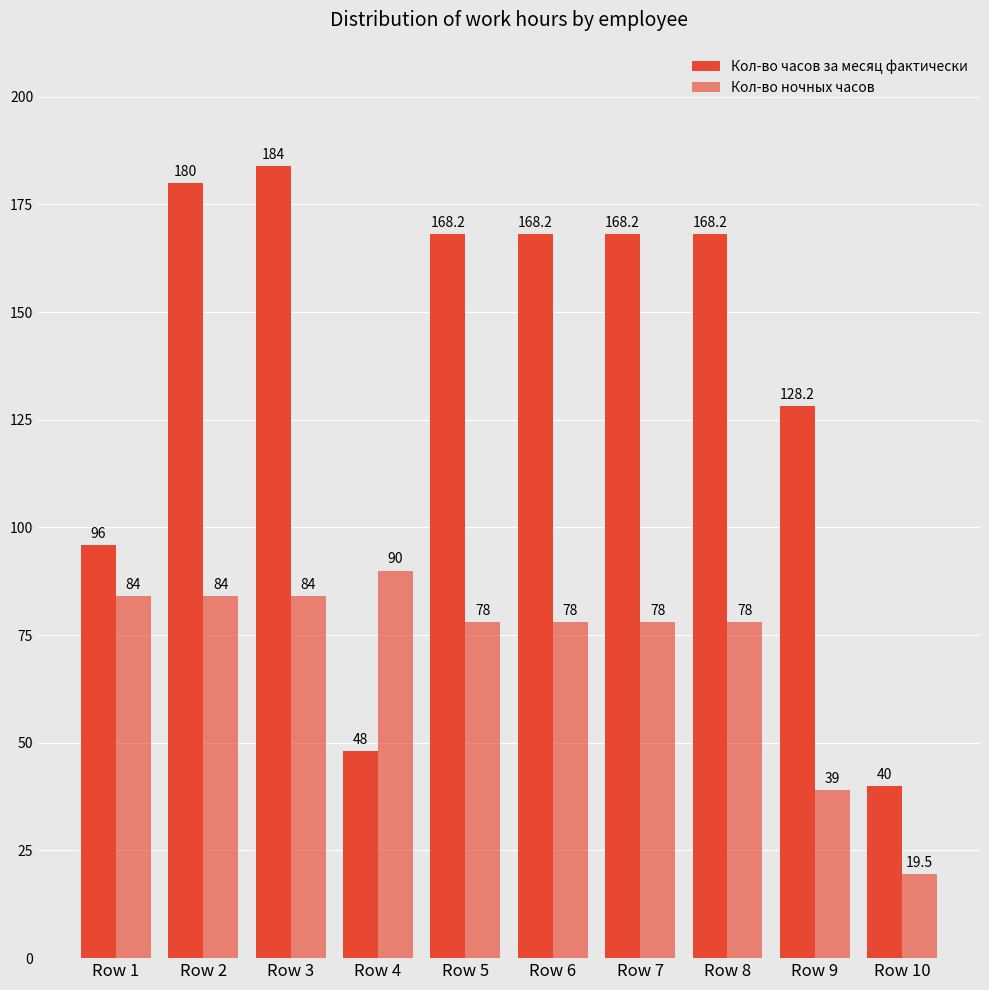

How many bars are there in total?

20